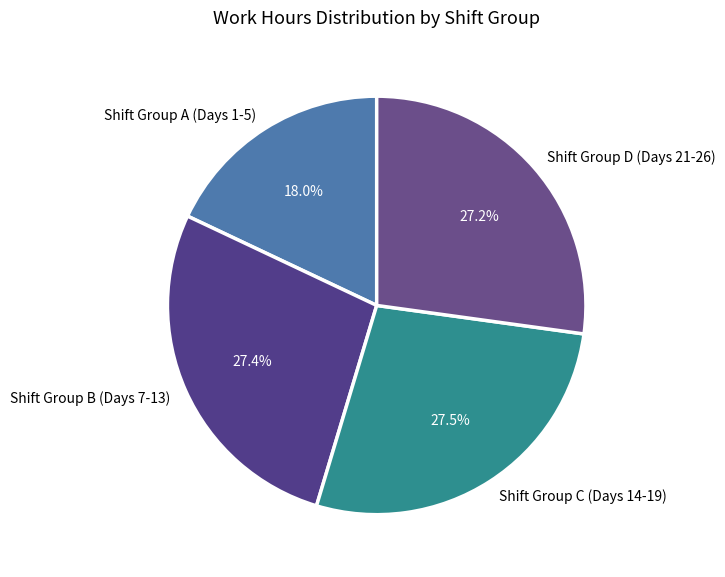

Which category has the smallest portion of the pie?

Shift Group A (Days 1-5)